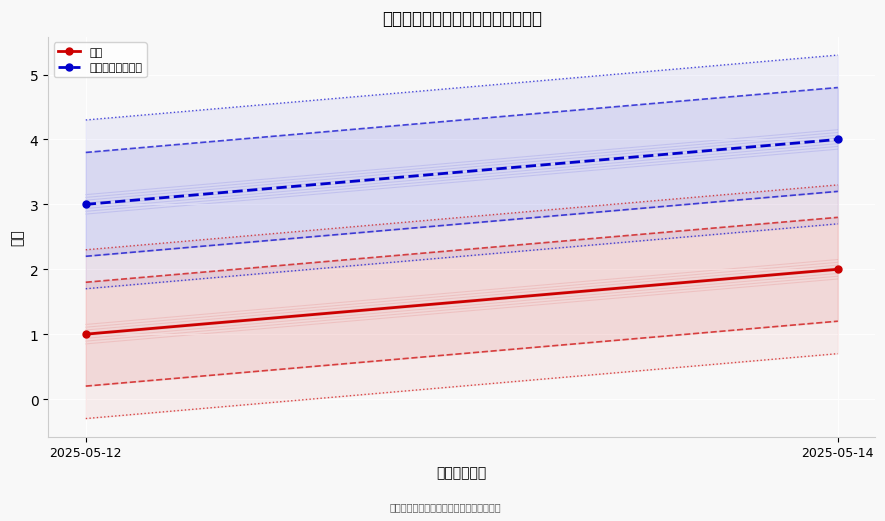

List the labels in order of 罚款金额（万元） value, largest first.

2025-05-14, 2025-05-12